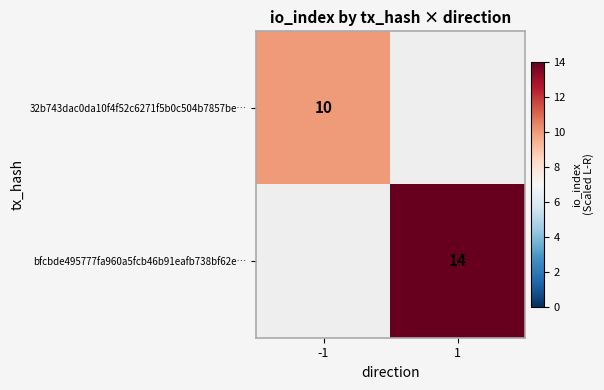

The value of bfcbde495777fa960a5fcb46b91eafb738bf62e… at 1 is 7.8. True or false?

False